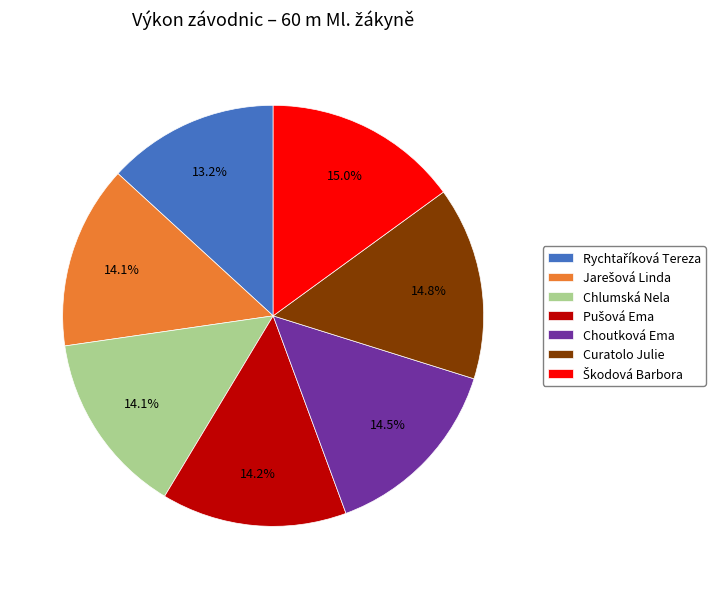

Is there a majority slice in this chart?

No